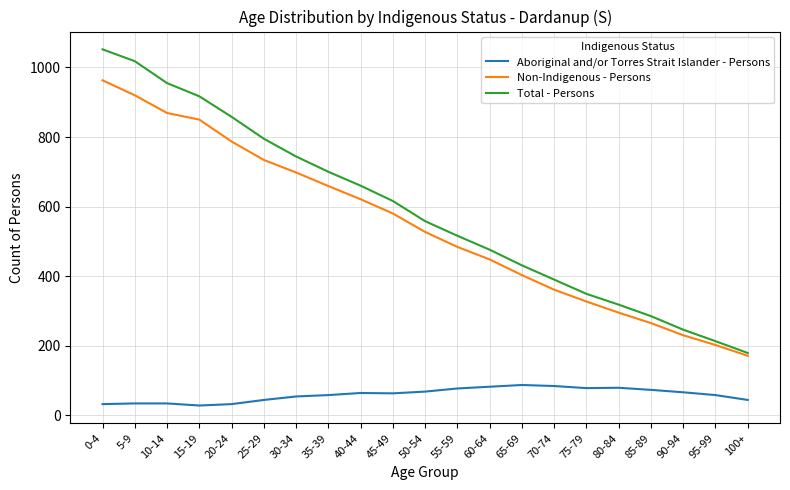

True or false: Aboriginal and/or Torres Strait Islander - Persons and Total - Persons intersect in this chart.

False